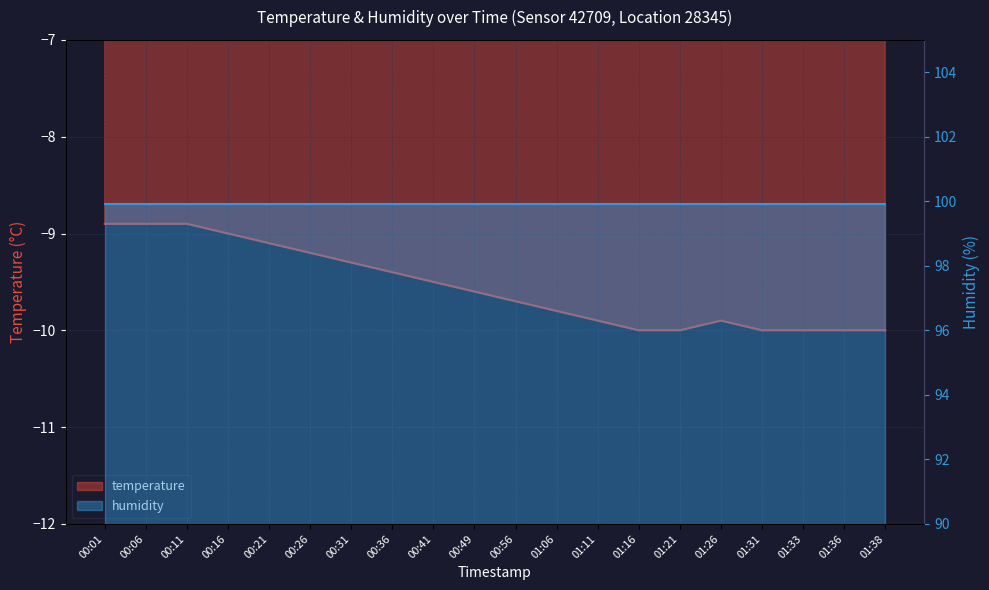

Which series changed the most between 00:21 and 01:06?

temperature